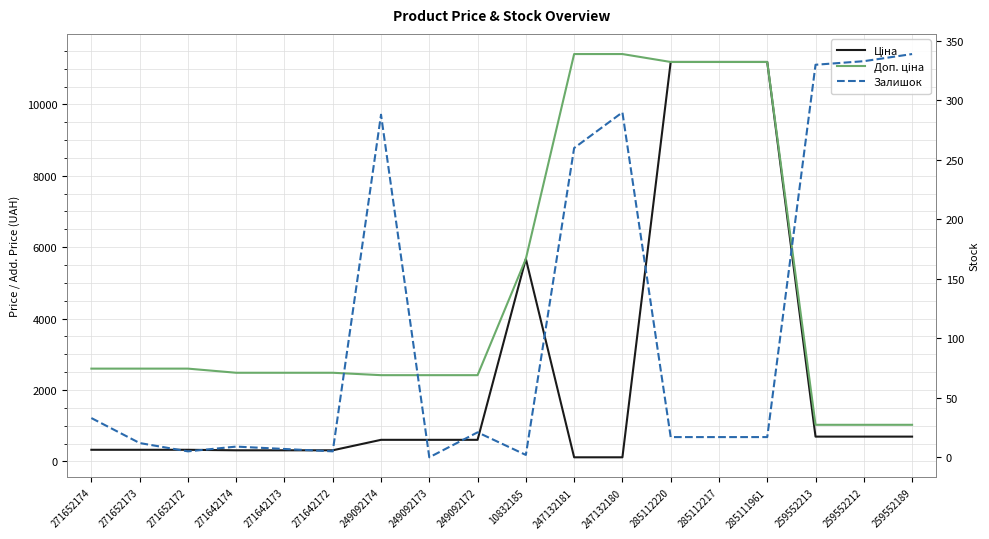

Reading right to left, transcribe all the data shown in this chart.

Ціна: 693.7	693.7	693.7	11188.2	11188.2	11188.2	114.1	114.1	5673.8	603.7	603.7	603.7	310.3	310.3	310.3	324.8	324.8	324.8
Доп. ціна: 1024.6	1024.6	1024.6	11188.2	11188.2	11188.2	11410.0	11410.0	5673.8	2414.8	2414.8	2414.8	2482.4	2482.4	2482.4	2598.3	2598.3	2598.3
Залишок: 339.0	333.0	330.0	17.0	17.0	17.0	290.0	260.0	2.0	21.0	0.0	288.0	5.0	7.0	9.0	5.0	12.0	33.0